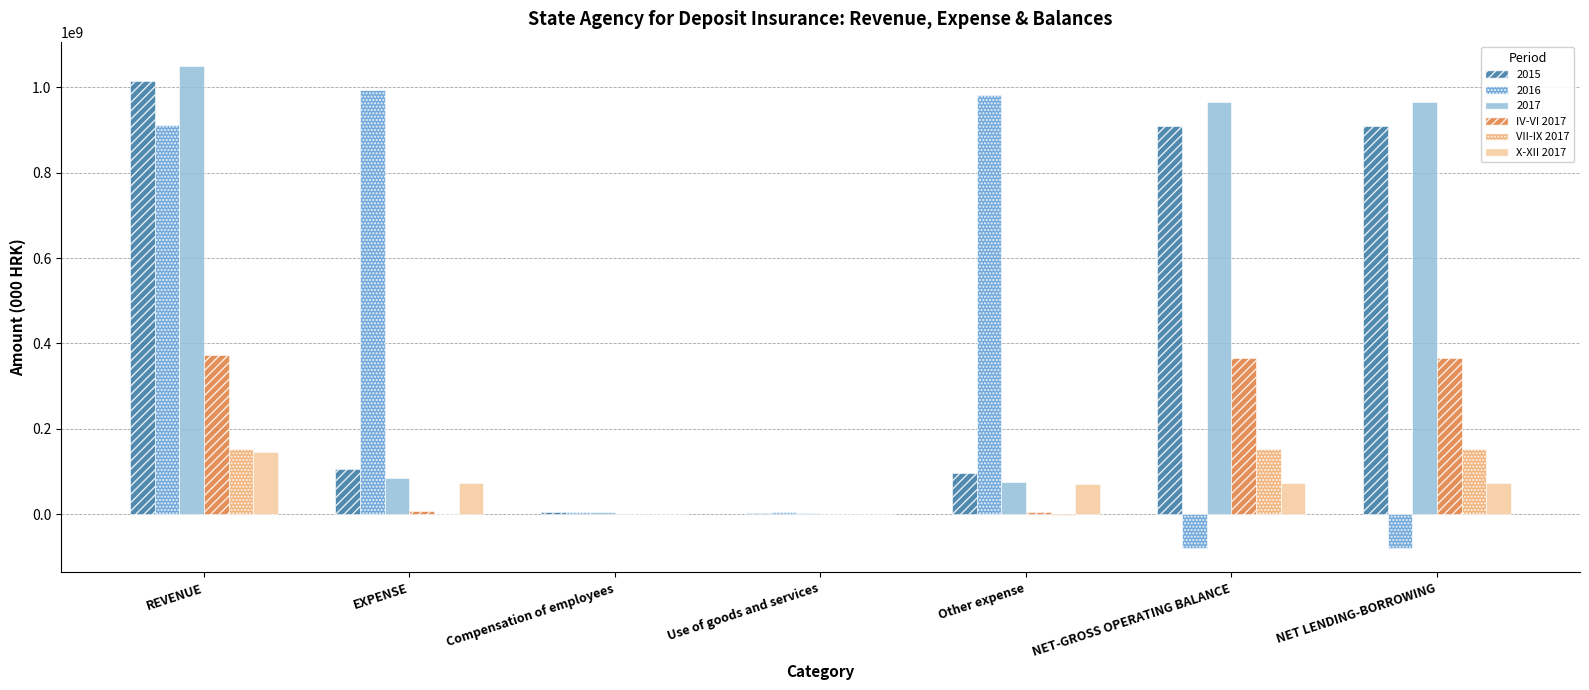

Is it true that 2017 equals 966924000 at NET-GROSS OPERATING BALANCE?

True